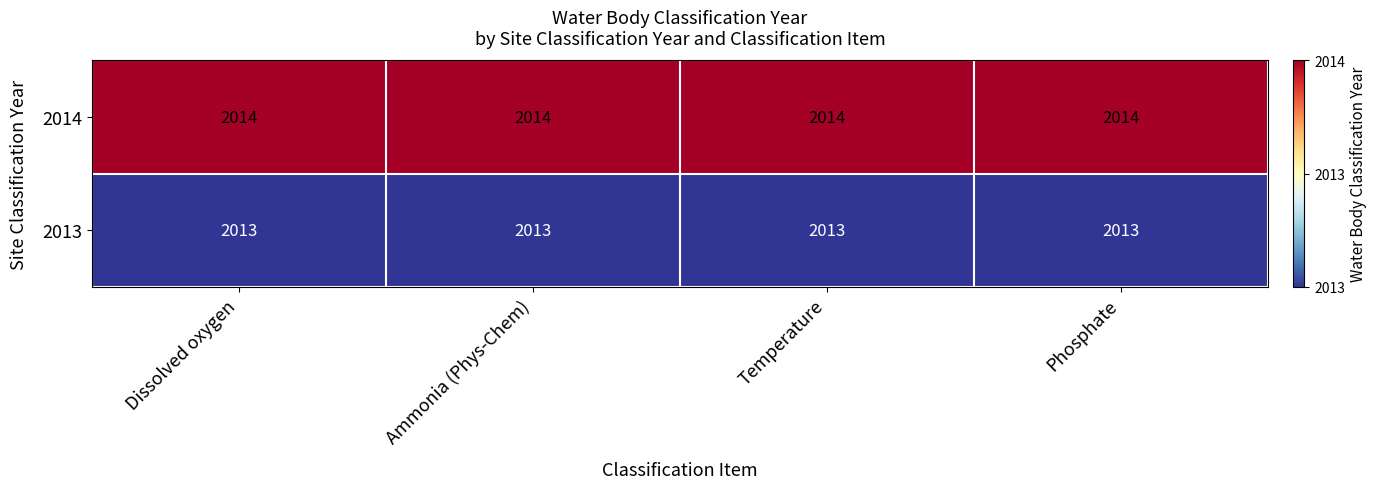

Rank the series by their maximum value, from lowest to highest.

2013, 2014